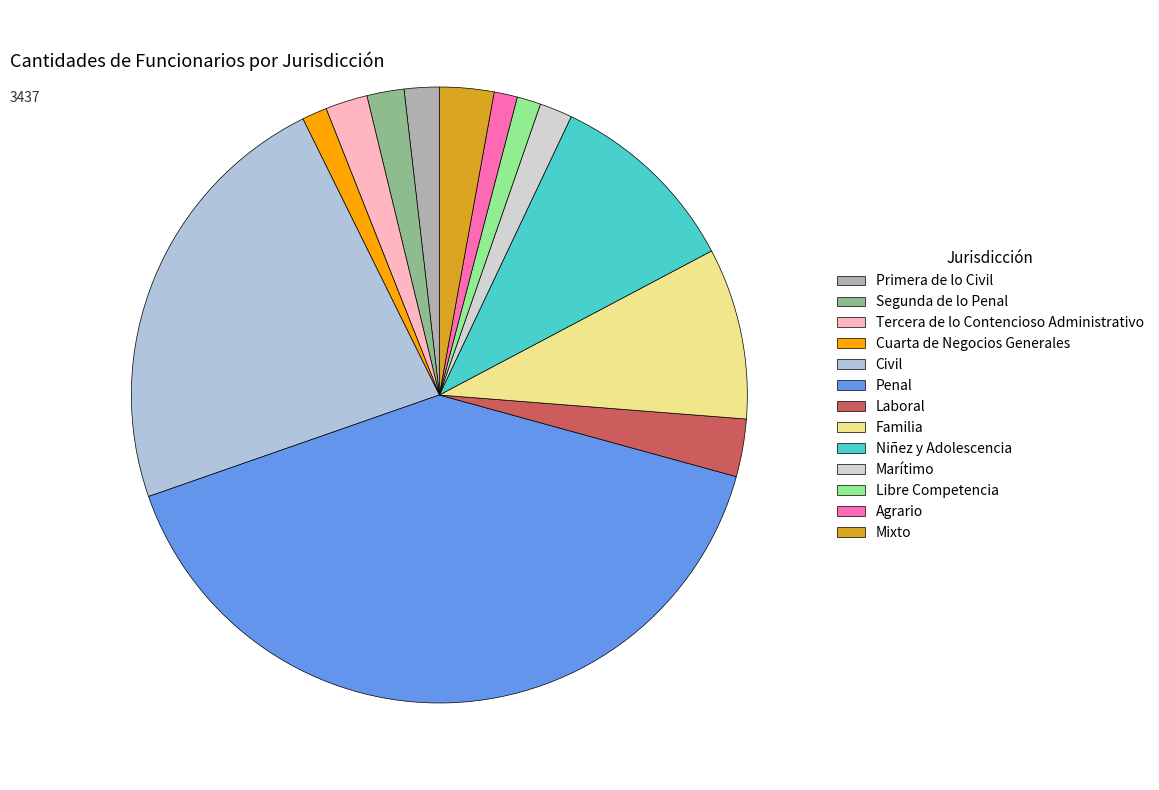

Count the number of slices in the pie.

13